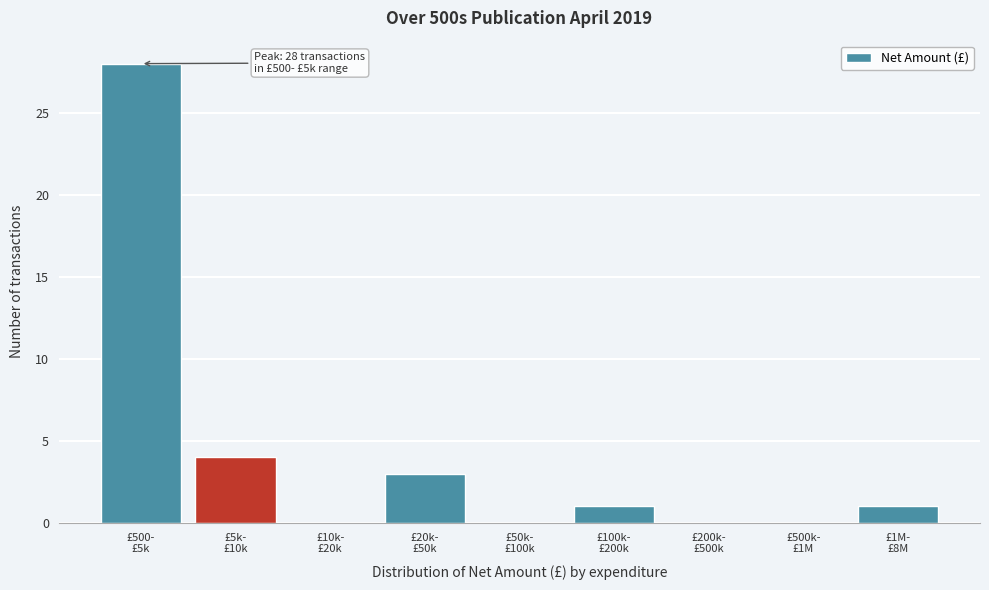

What is the sum of all values?

37